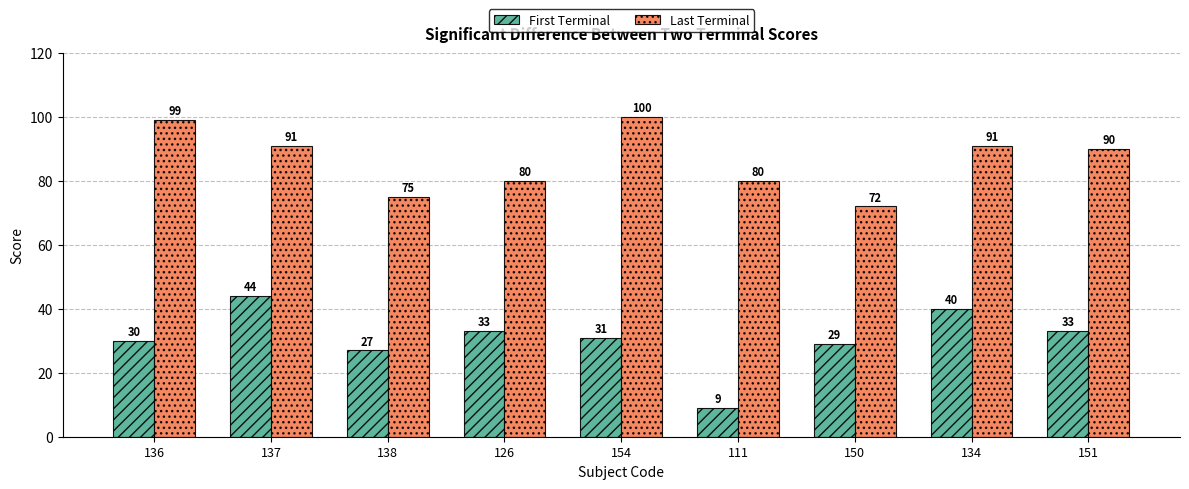

What is the total value across all series at 150?

101